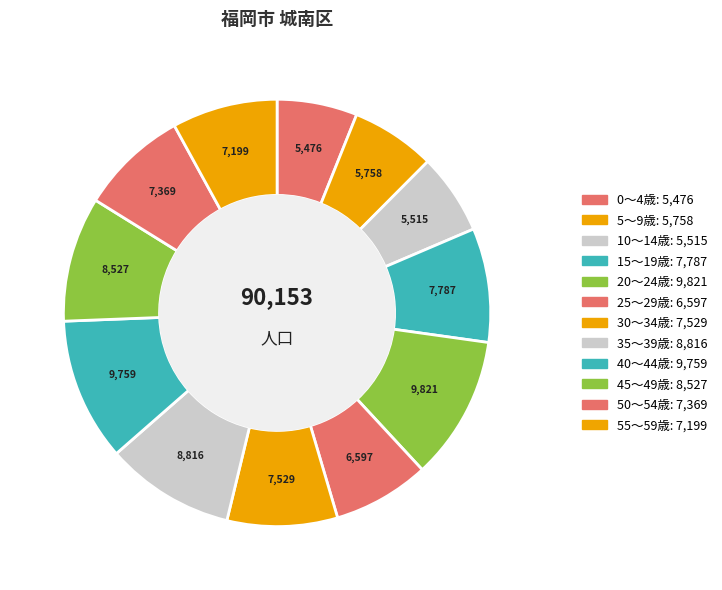

How many segments does this pie chart have?

12